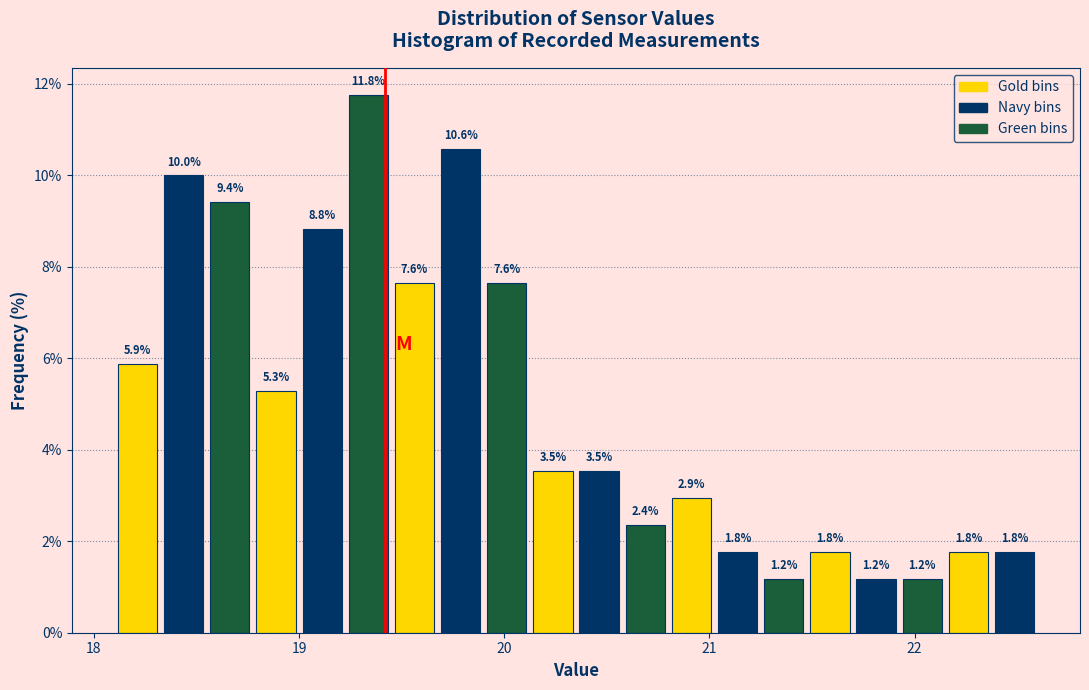

Read against the x-axis, roughly where is the centre of the tallest bar?

19.3